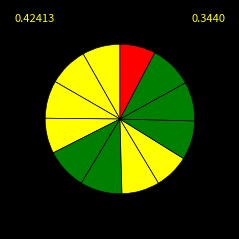

Count the number of slices in the pie.

12